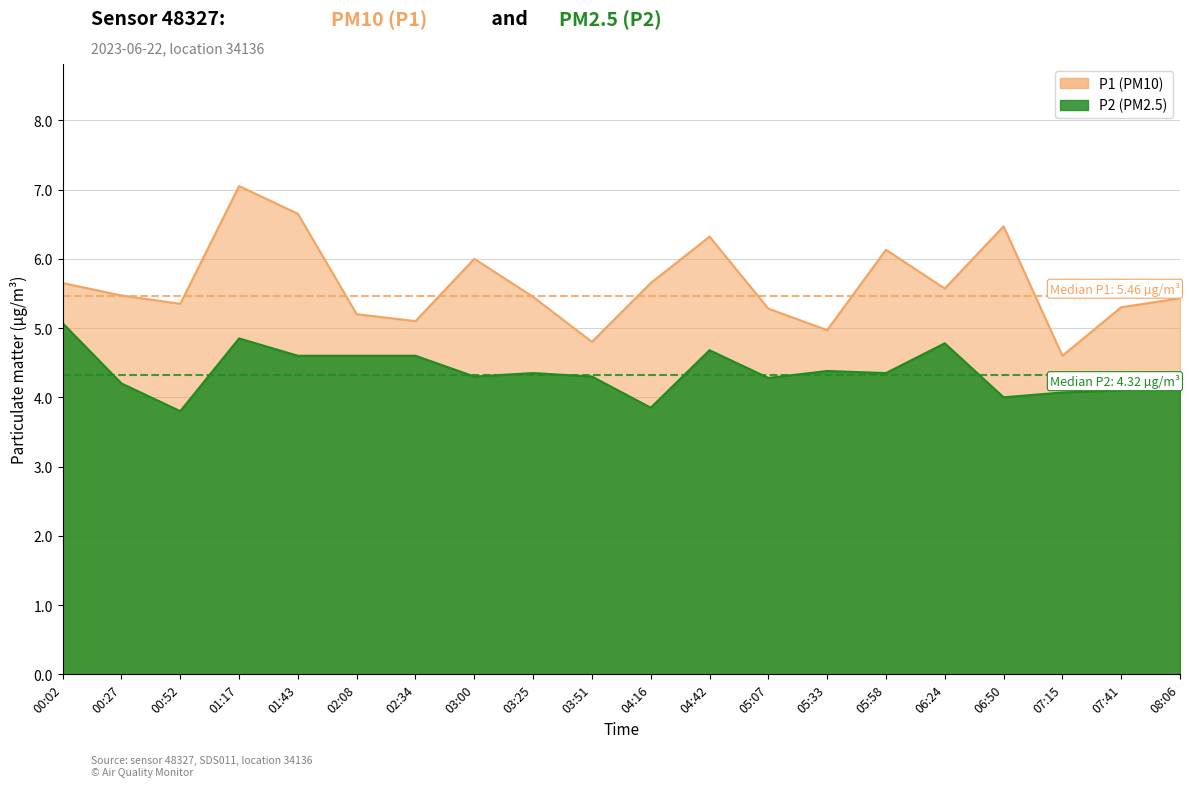

Reading left to right, list all the values displayed in this chart.

P1: 00:02=5.7	00:27=5.5	00:52=5.3	01:17=7.0	01:43=6.7	02:08=5.2	02:34=5.1	03:00=6.0	03:25=5.5	03:51=4.8	04:16=5.7	04:42=6.3	05:07=5.3	05:33=5.0	05:58=6.1	06:24=5.6	06:50=6.5	07:15=4.6	07:41=5.3	08:06=5.4
P2: 00:02=5.1	00:27=4.2	00:52=3.8	01:17=4.8	01:43=4.6	02:08=4.6	02:34=4.6	03:00=4.3	03:25=4.3	03:51=4.3	04:16=3.9	04:42=4.7	05:07=4.3	05:33=4.4	05:58=4.3	06:24=4.8	06:50=4.0	07:15=4.1	07:41=4.1	08:06=4.3